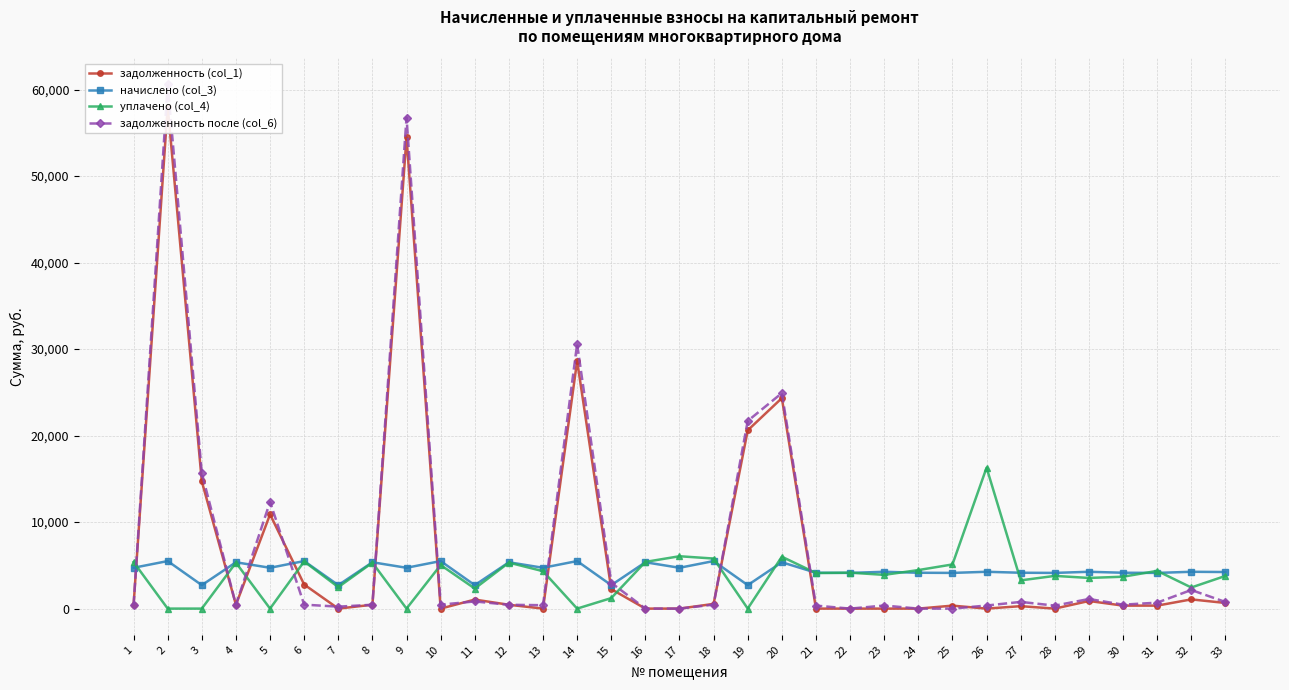

How many positive values does the уплачено (col_4) series have?

27